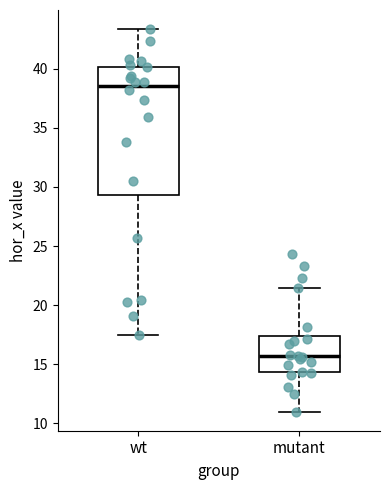

Which box has the highest median line?

wt